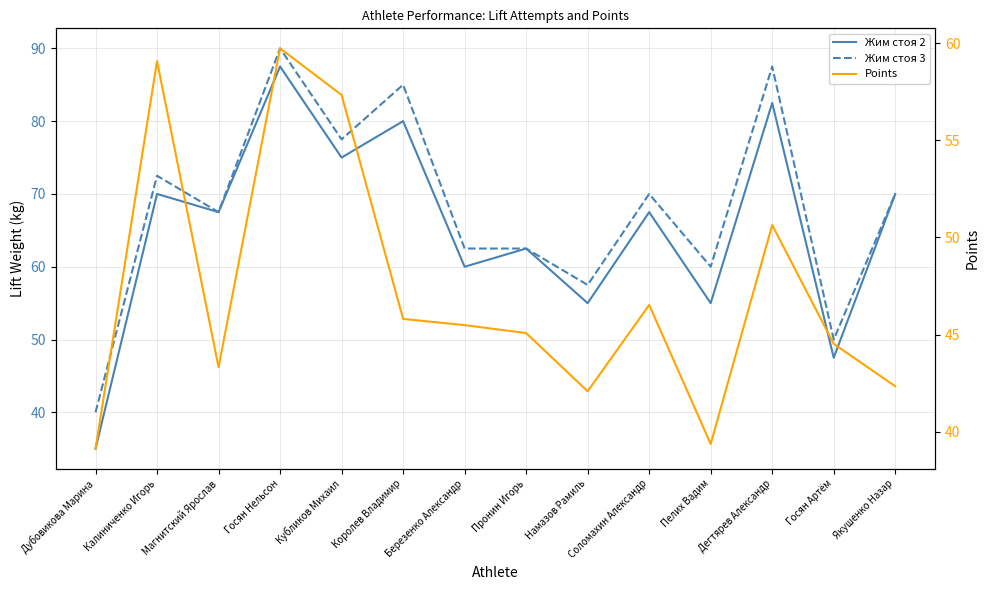

True or false: Жим стоя 2 and Жим стоя 3 cross at least once.

False